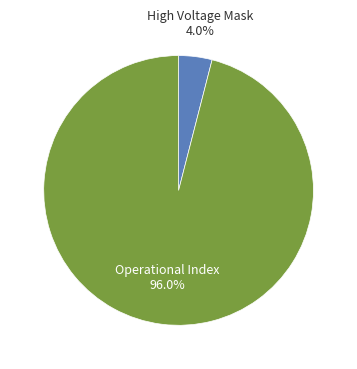

Count the number of slices in the pie.

2